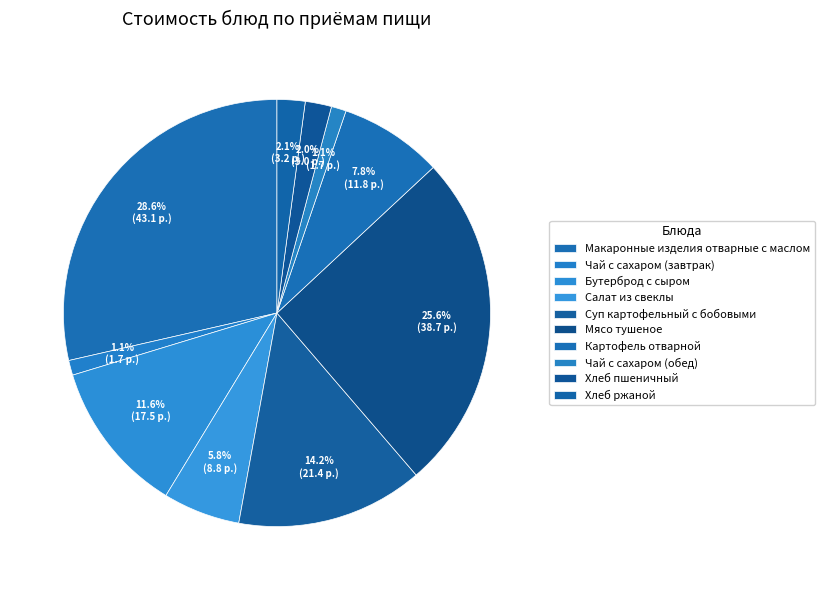

To the nearest percent, what is the average slice percentage?

10%